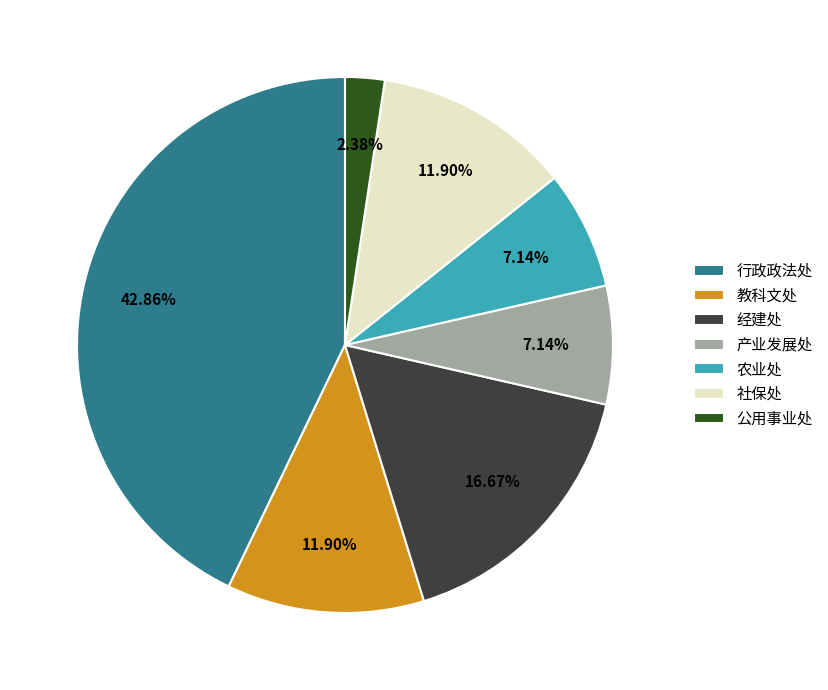

Which category has the biggest portion of the pie?

行政政法处